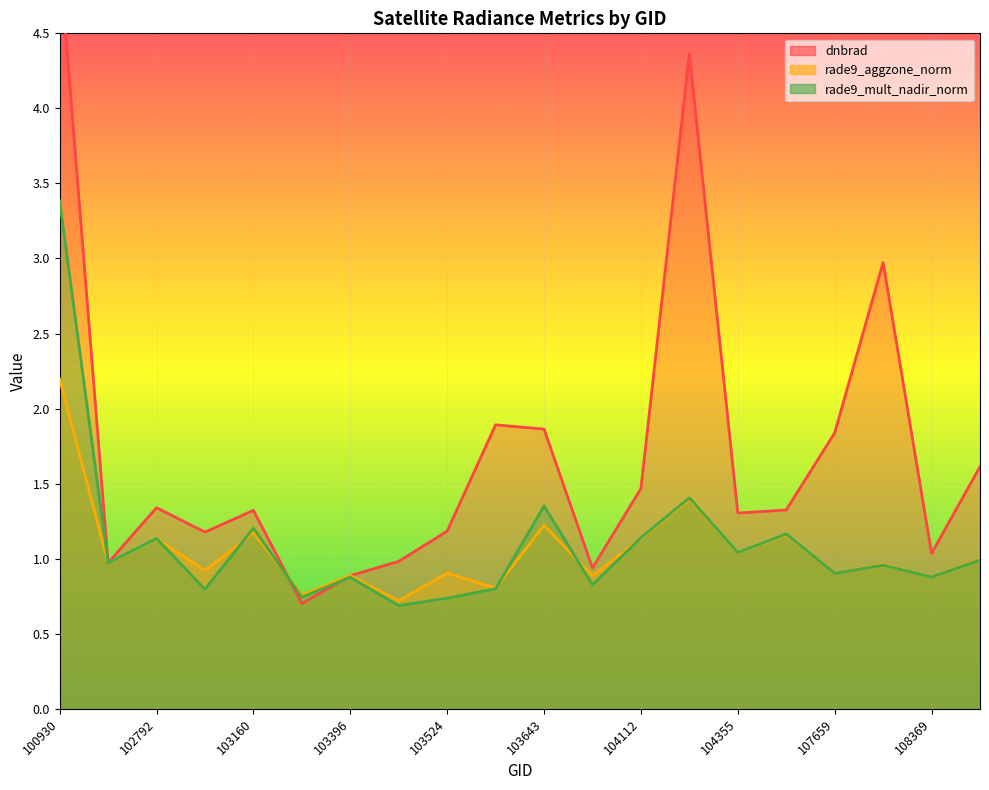

Reading left to right, what are all the values shown in this chart?

dnbrad: 5.0	1.0	1.3	1.2	1.3	0.7	0.9	1.0	1.2	1.9	1.9	0.9	1.5	4.4	1.3	1.3	1.8	3.0	1.0	1.6
rade9_aggzone_norm: 2.2	1.0	1.1	0.9	1.2	0.8	0.9	0.7	0.9	0.8	1.2	0.9	1.1	1.4	1.0	1.2	0.9	1.0	0.9	1.0
rade9_mult_nadir_norm: 3.4	1.0	1.1	0.8	1.2	0.7	0.9	0.7	0.7	0.8	1.4	0.8	1.1	1.4	1.0	1.2	0.9	1.0	0.9	1.0